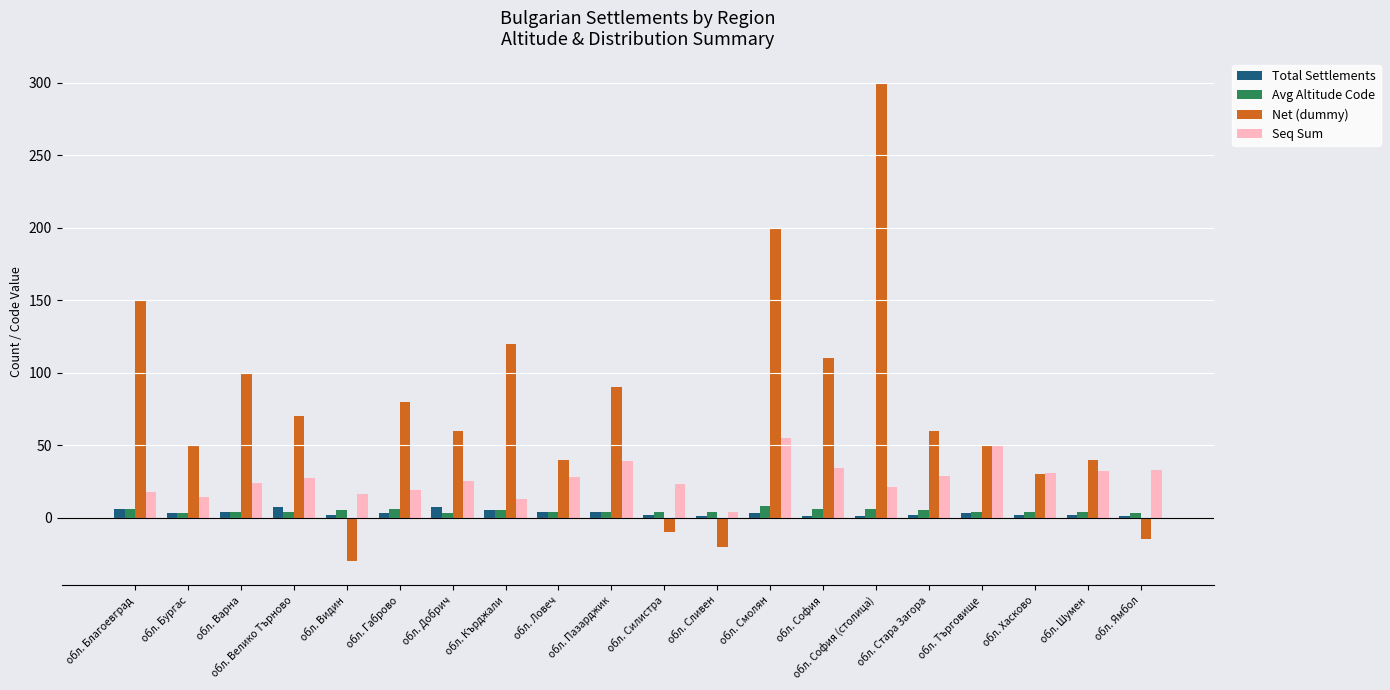

At which category does the chart reach its peak across all series?

обл. София (столица)